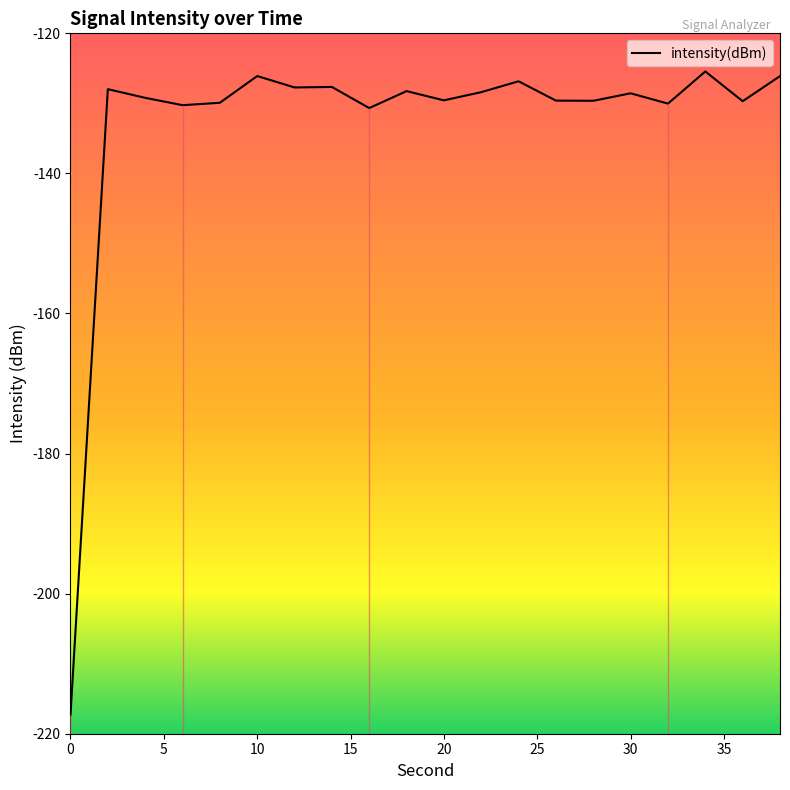

True or false: intensity(dBm) has a value of -126.1 at 10.

True